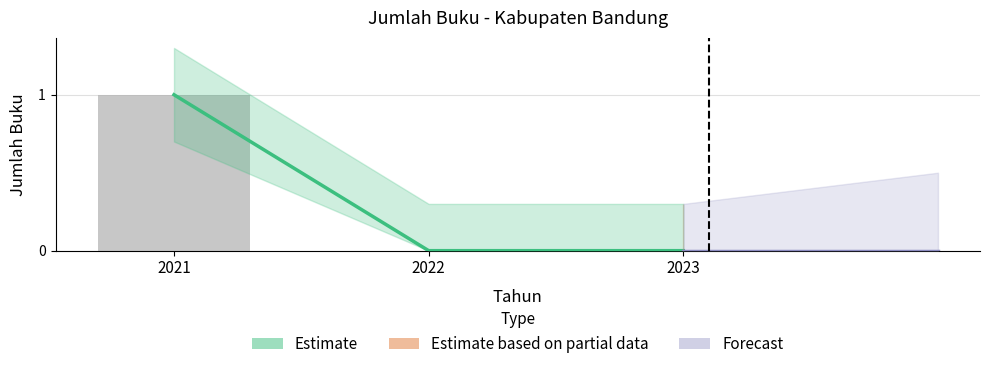

How many positive values does the Estimate series have?

1